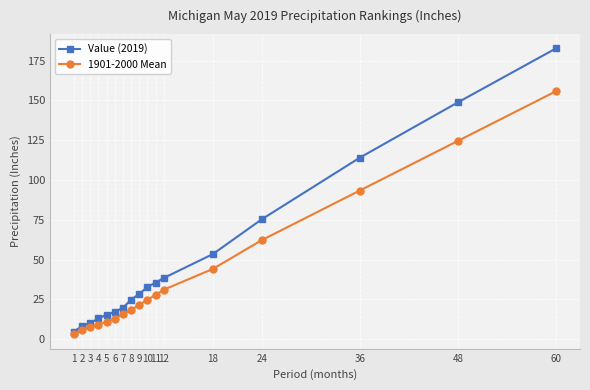

Which series has the largest total across all categories?

Value (2019)